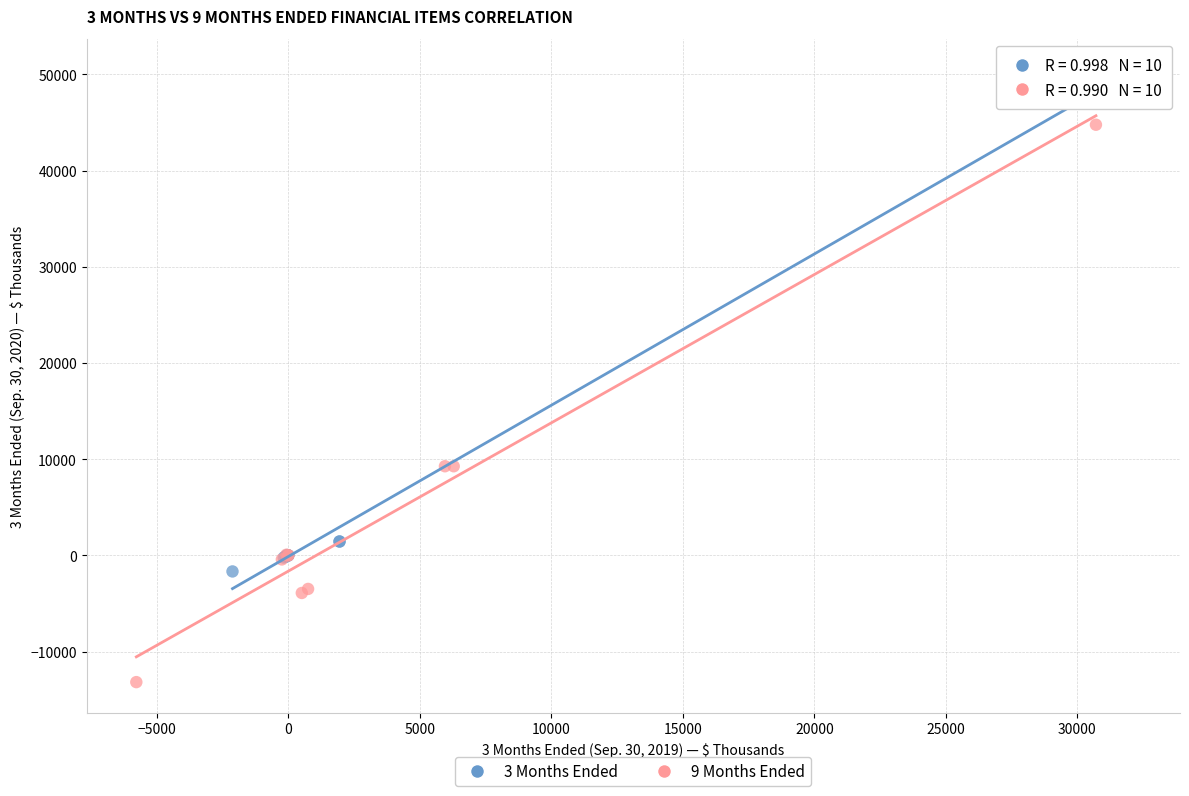

Which series reaches the minimum Y coordinate?

9 Months Ended